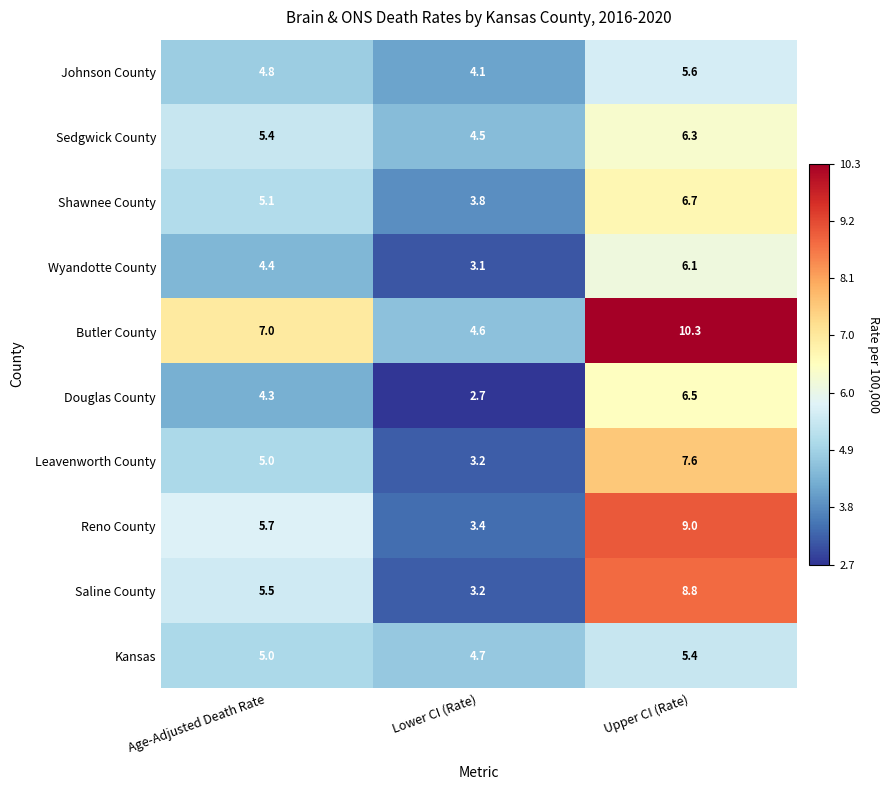

Read the Kansas value at Age-Adjusted Death Rate.

5.0